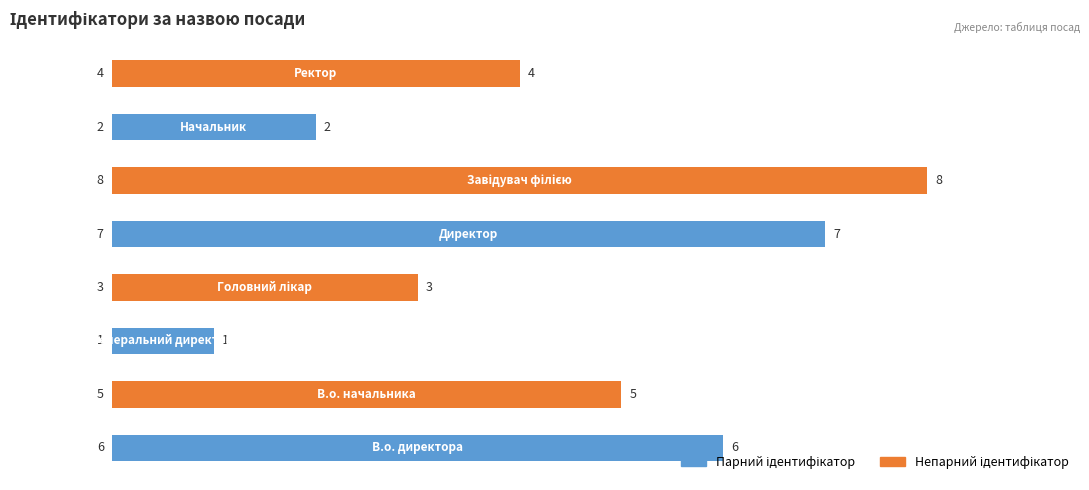

Reading top to bottom, transcribe all the data shown in this chart.

4	2	8	7	3	1	5	6